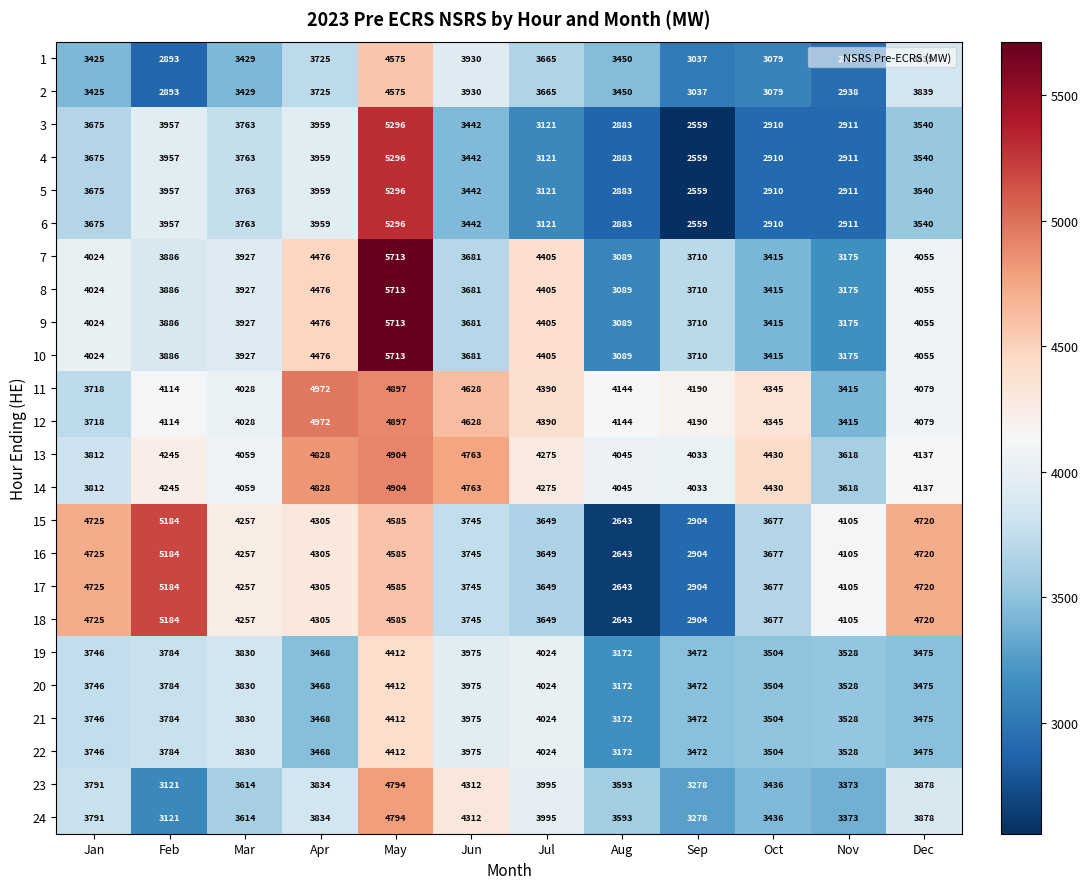

Rank the categories by 9 value from lowest to highest.

Aug, Nov, Oct, Jun, Sep, Feb, Mar, Jan, Dec, Jul, Apr, May